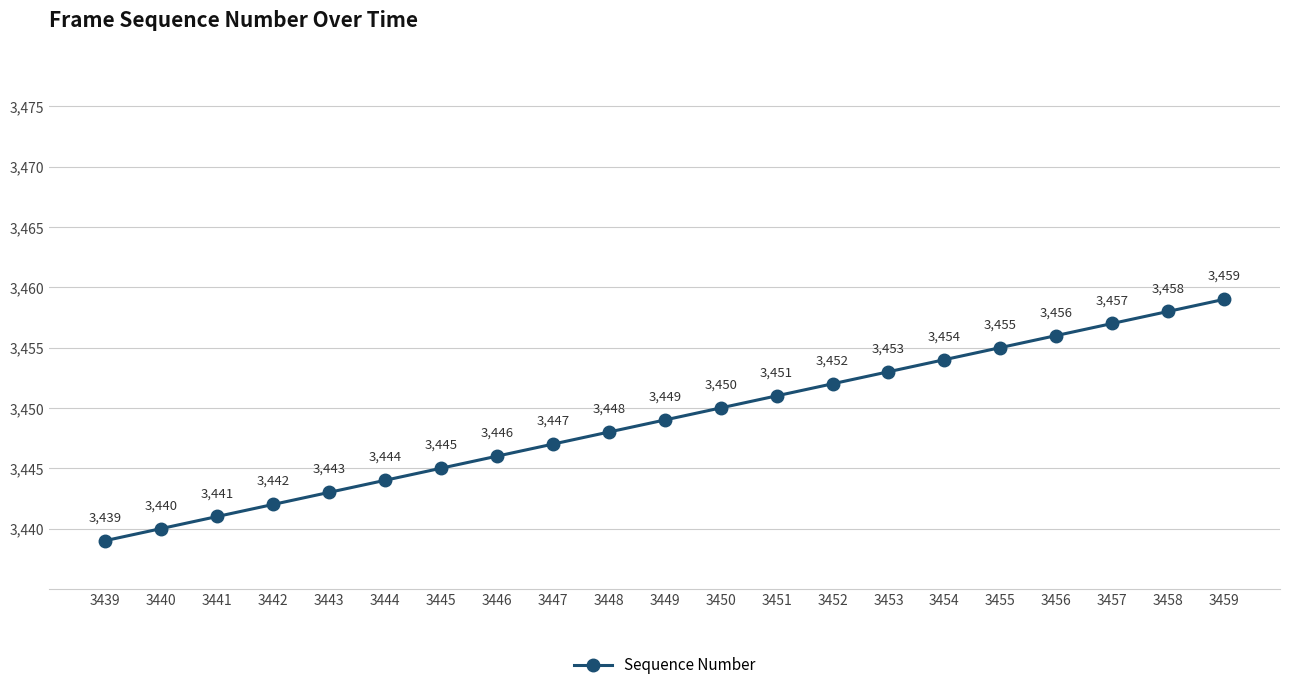

How many lines are shown in the chart?

1